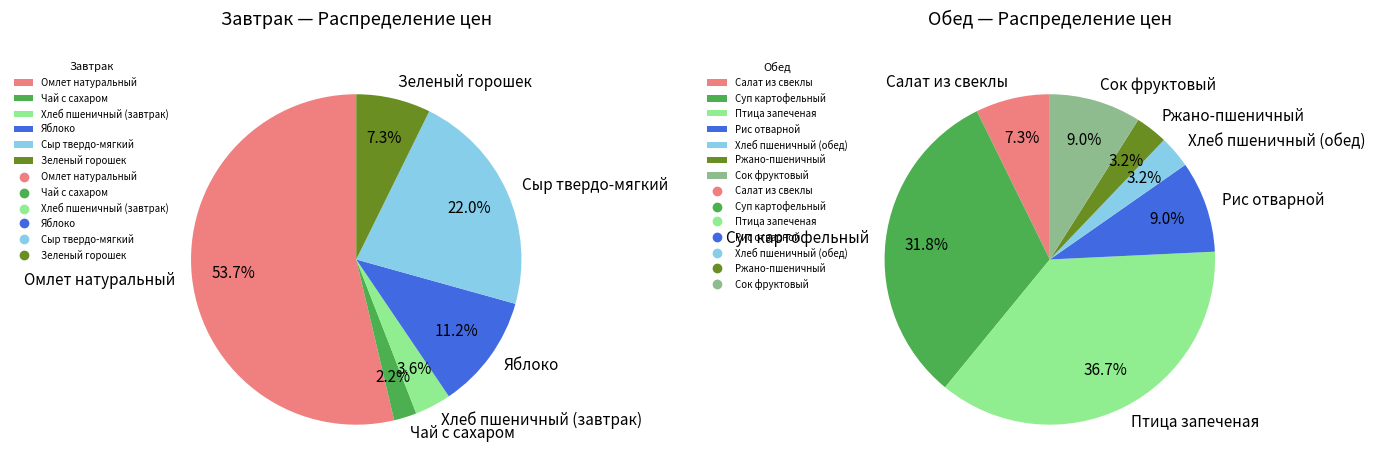

Does Зеленый горошек account for over 50% of the chart?

No